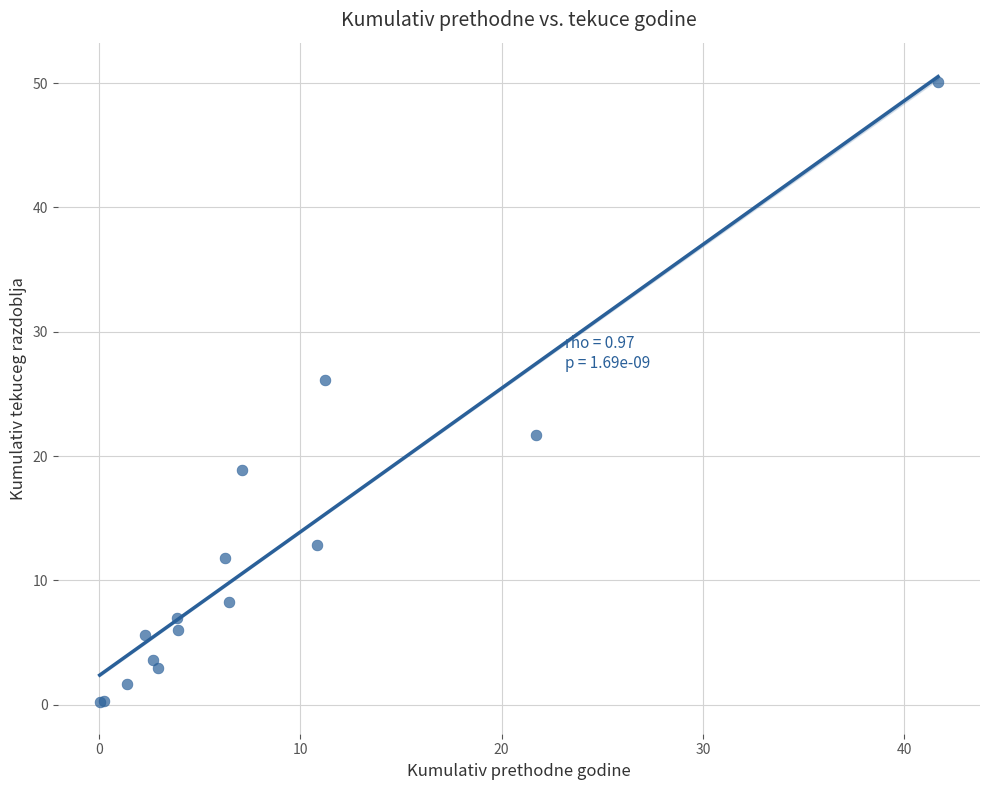

What Y value in the scatter plot is closest to 25?

26.1